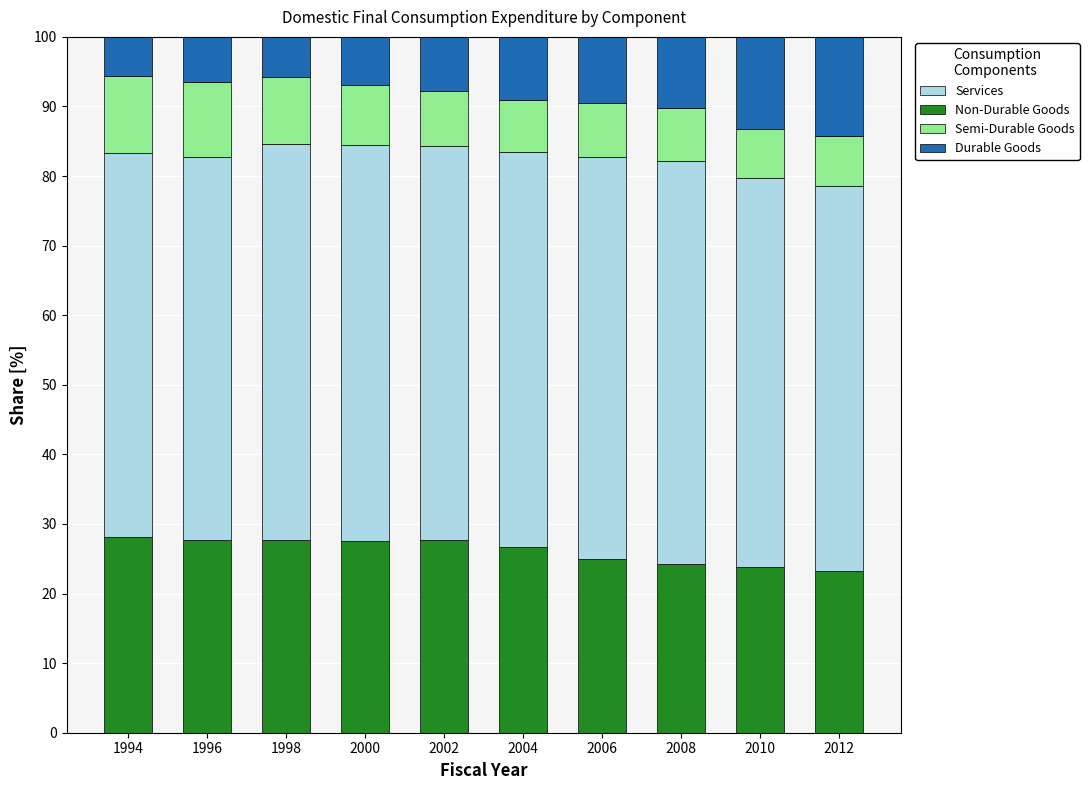

What is the total value across all series at 1996?

100.0